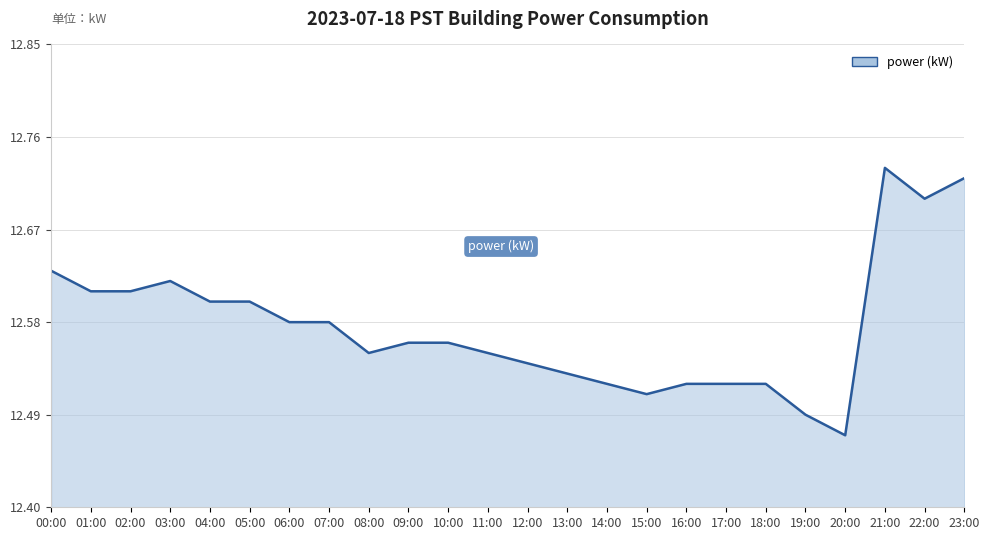

The chart shows a value of 18.8 at 18:00. True or false?

False